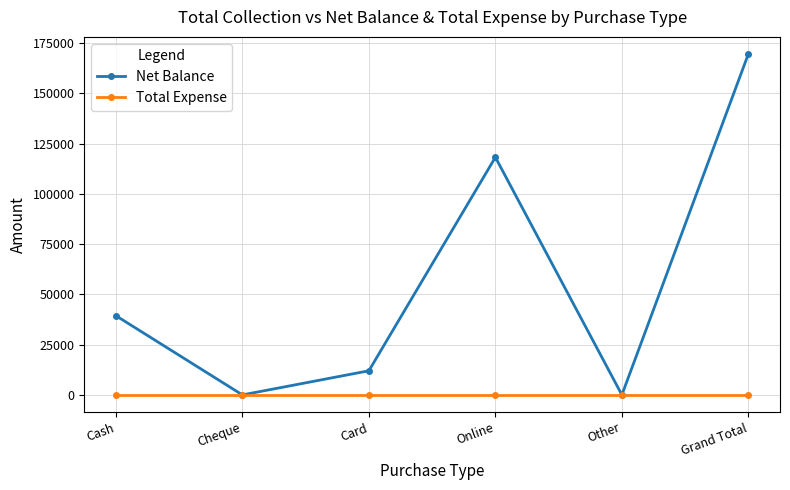

What position from the left is Card?

3